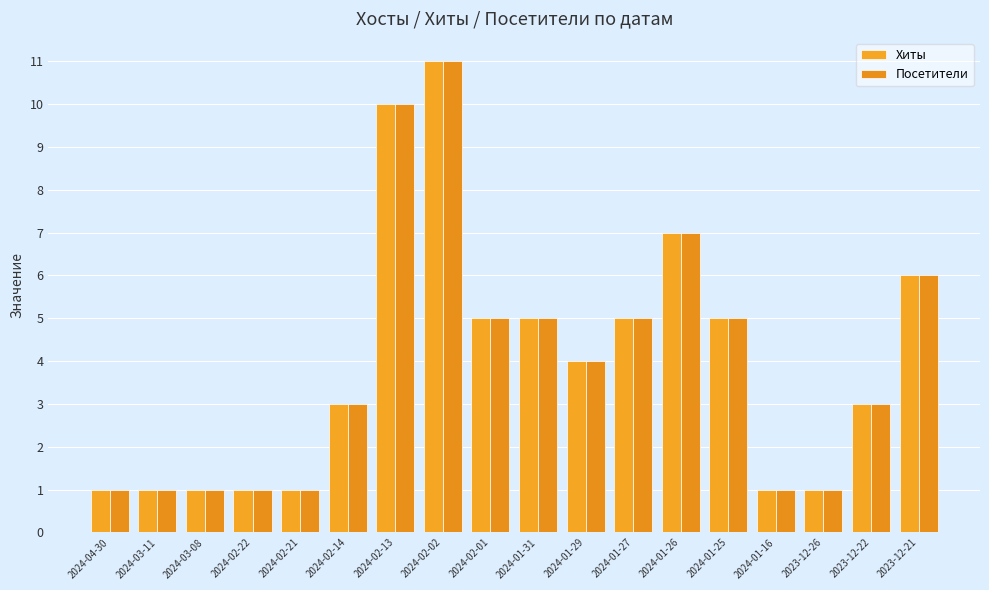

Reading right to left, extract all data points from this chart.

Хиты: 2023-12-21=6	2023-12-22=3	2023-12-26=1	2024-01-16=1	2024-01-25=5	2024-01-26=7	2024-01-27=5	2024-01-29=4	2024-01-31=5	2024-02-01=5	2024-02-02=11	2024-02-13=10	2024-02-14=3	2024-02-21=1	2024-02-22=1	2024-03-08=1	2024-03-11=1	2024-04-30=1
Посетители: 2023-12-21=6	2023-12-22=3	2023-12-26=1	2024-01-16=1	2024-01-25=5	2024-01-26=7	2024-01-27=5	2024-01-29=4	2024-01-31=5	2024-02-01=5	2024-02-02=11	2024-02-13=10	2024-02-14=3	2024-02-21=1	2024-02-22=1	2024-03-08=1	2024-03-11=1	2024-04-30=1